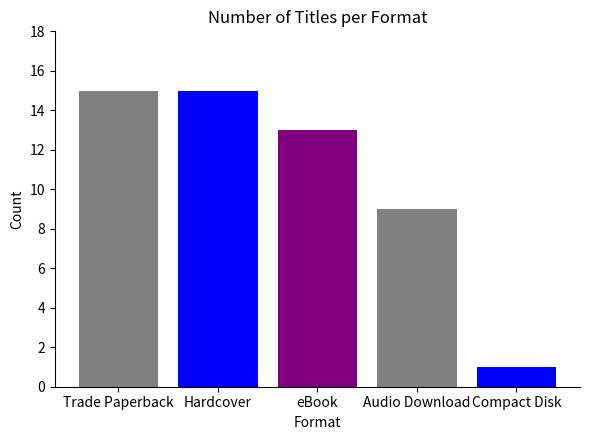

What is the sum of the values at Trade Paperback and Compact Disk?

16